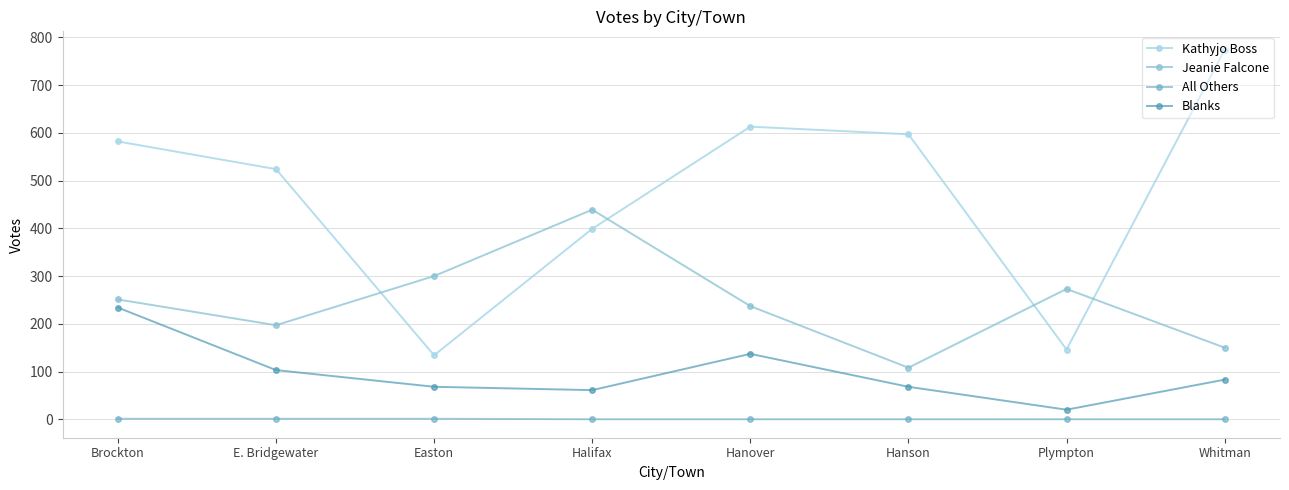

Between Plympton and Halifax, which is larger?

Halifax